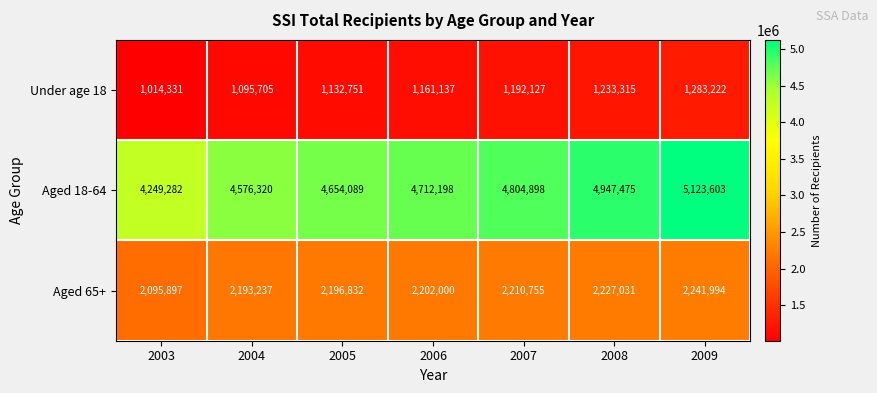

Is the value of Aged 18-64 at 2004 greater than the value of Aged 65+ at 2005?

Yes